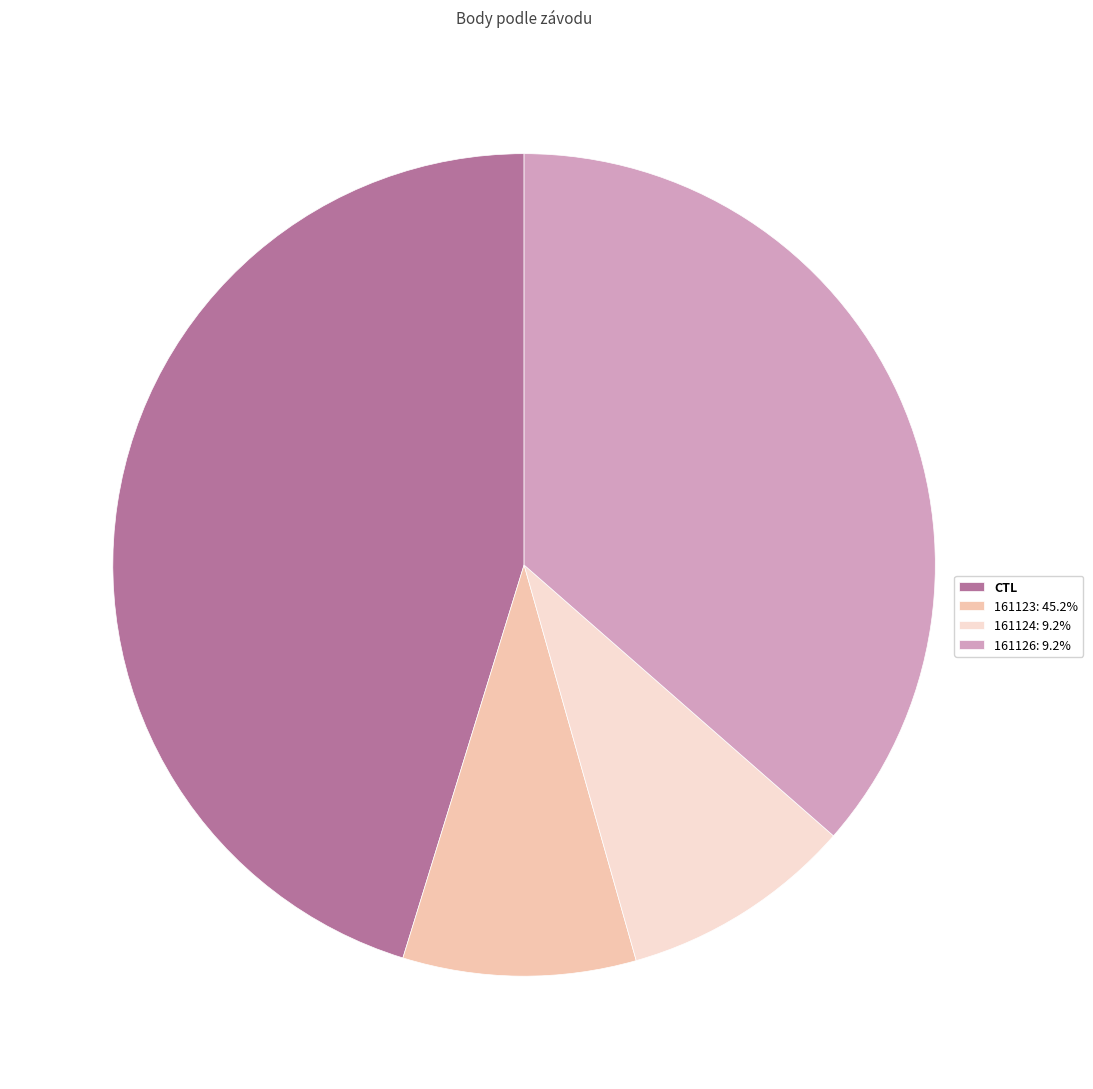

What is the ratio of the value at 161126: 9.2% to the value at 161124: 9.2%?

4.0